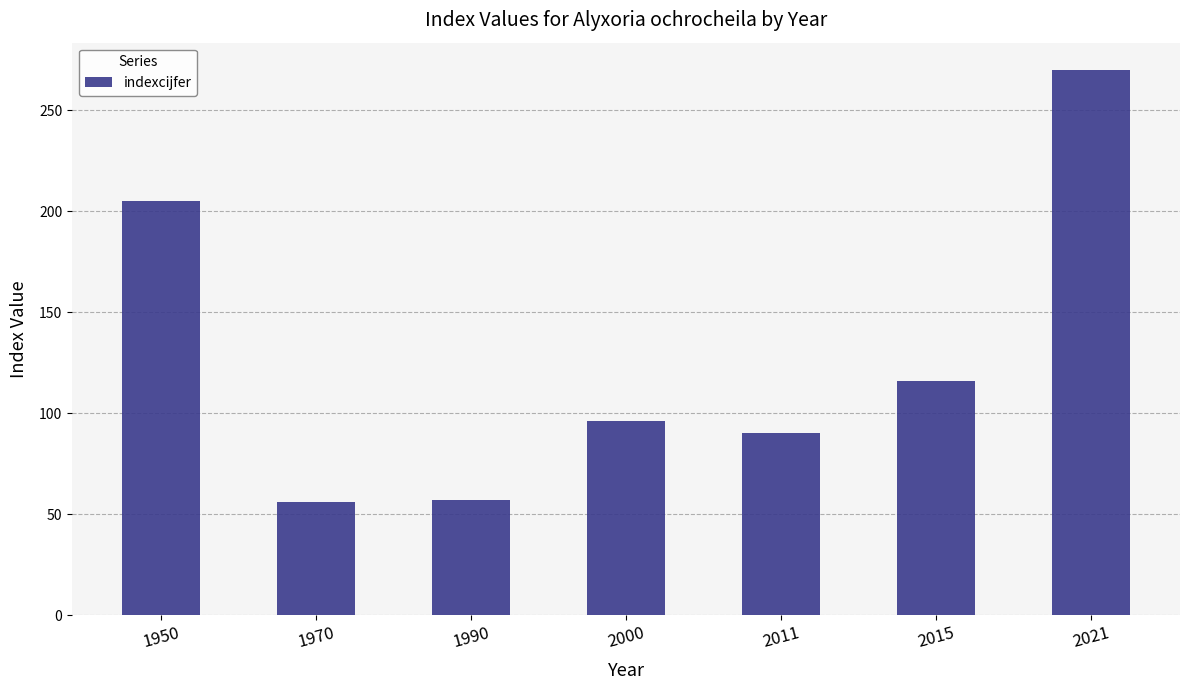

What is the change in value from 1970 to 2011?

+34